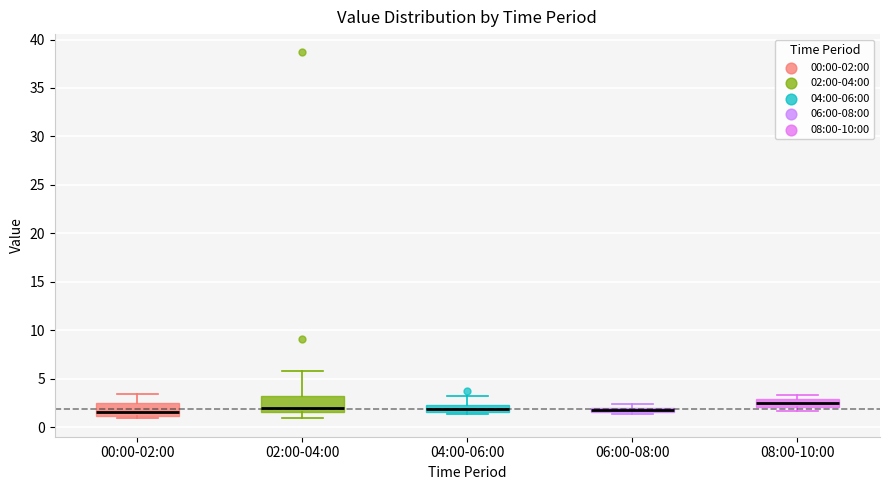

Which box has the highest median line?

08:00-10:00